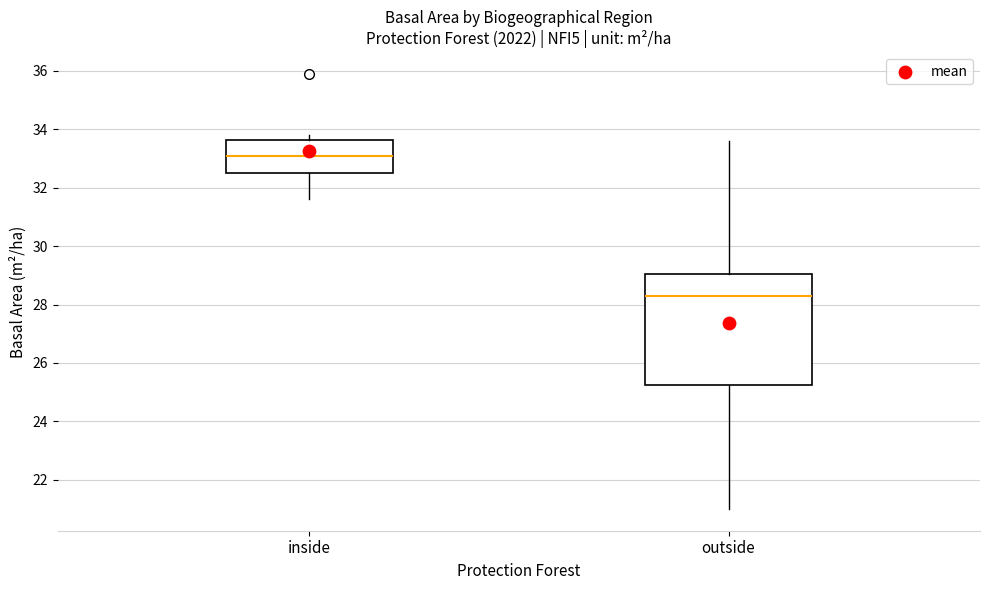

Reading left to right, read every box against the y-axis: the position of its median line, the range the box covers, and the ends of its whiskers. The values are not printed on the chart, so give them approximately, as read against the axis.

inside: median 33.2, box 32.6 to 33.6, whiskers 31.6 to 33.8
outside: median 28.4, box 25.2 to 29.0, whiskers 21.0 to 33.6